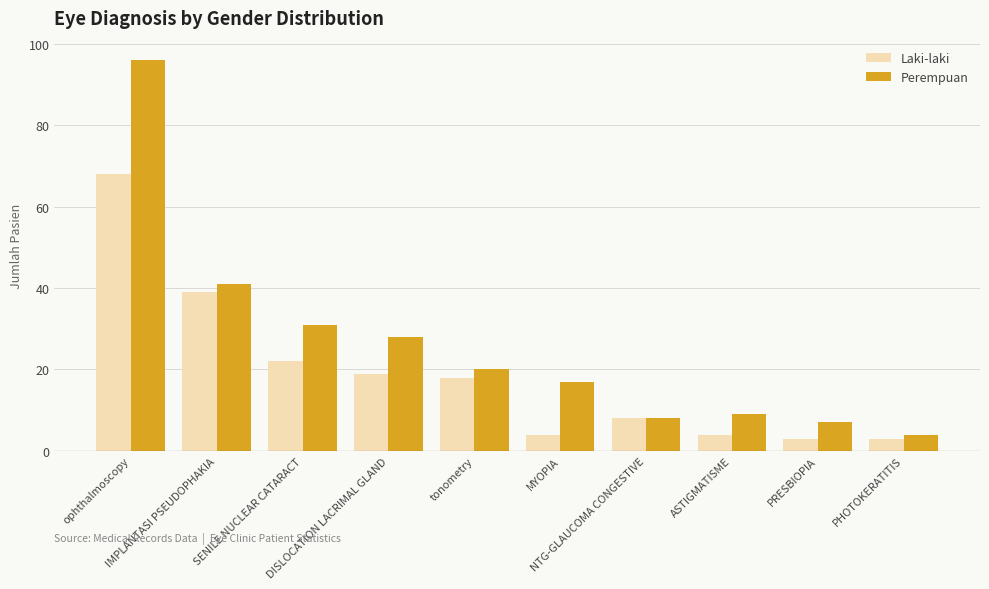

Where is Laki-laki nearest to the value 35?

IMPLANTASI PSEUDOPHAKIA